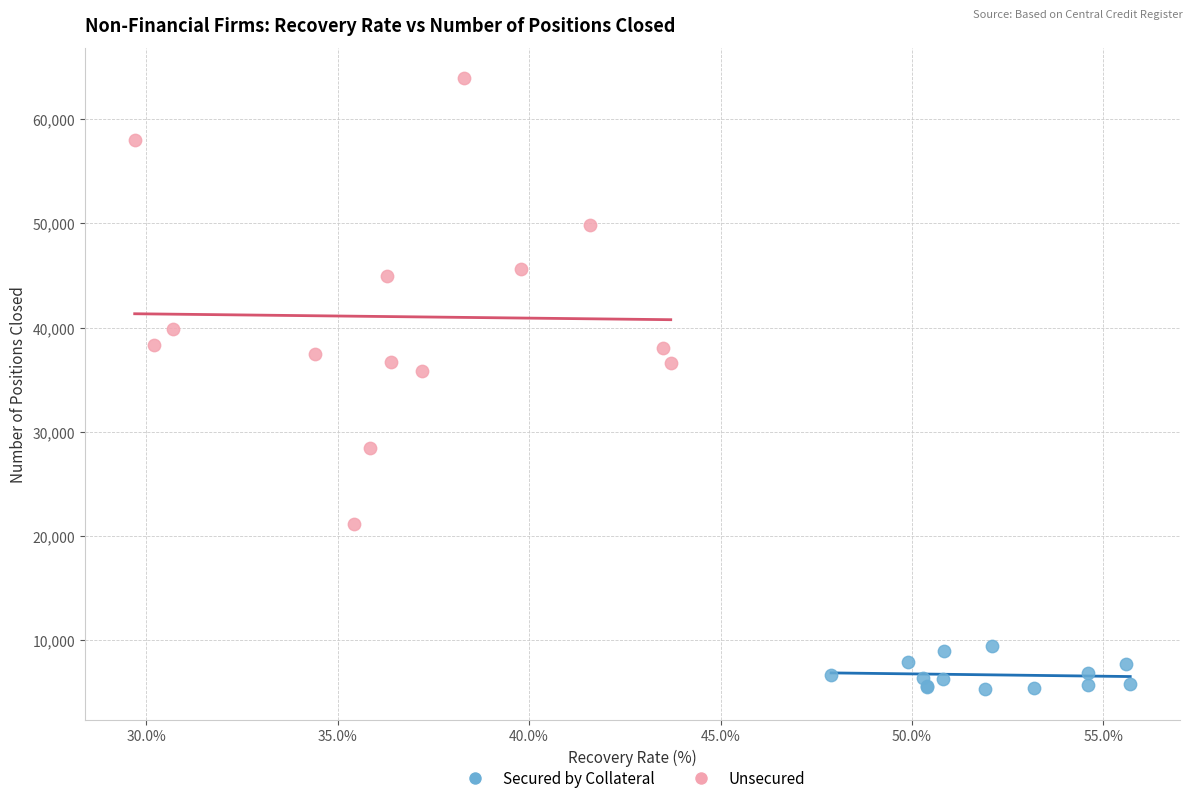

Which series has the largest Y range (max minus min)?

Unsecured